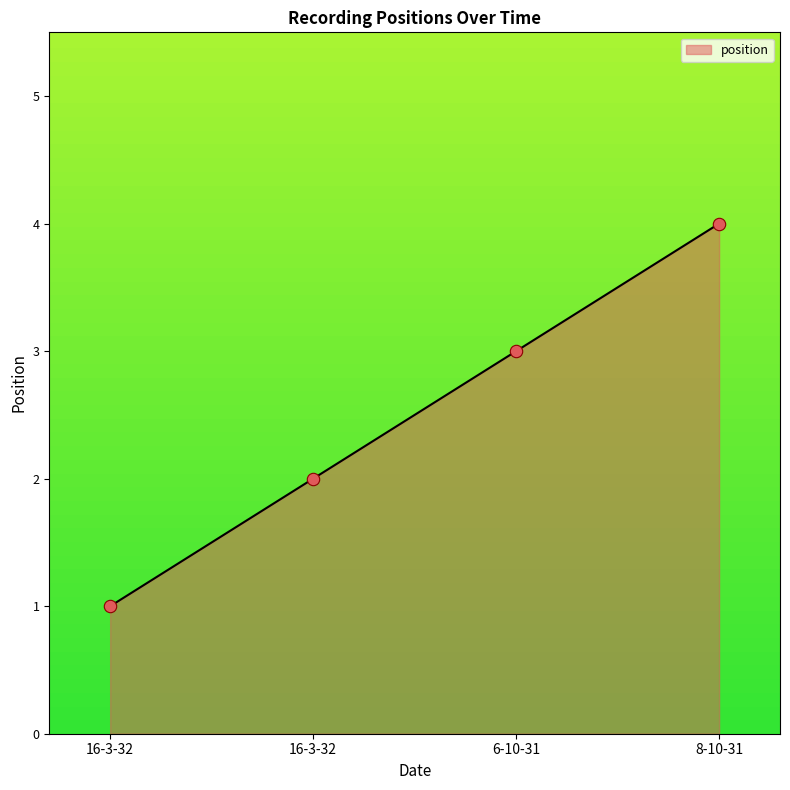

What is the change in value from 6-10-31 to 8-10-31?

+1